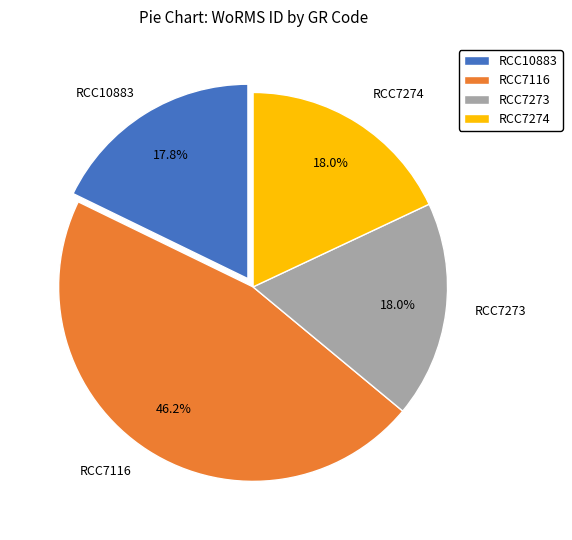

Which category has the biggest portion of the pie?

RCC7116